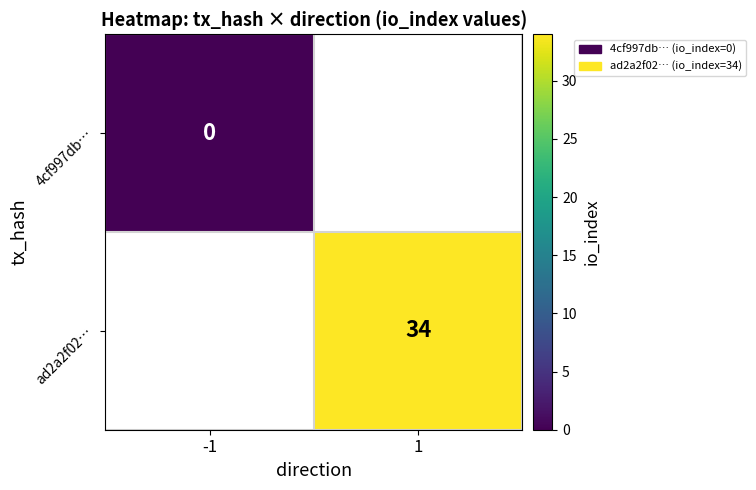

The ad2a2f02… series shows 19 at 1. True or false?

False